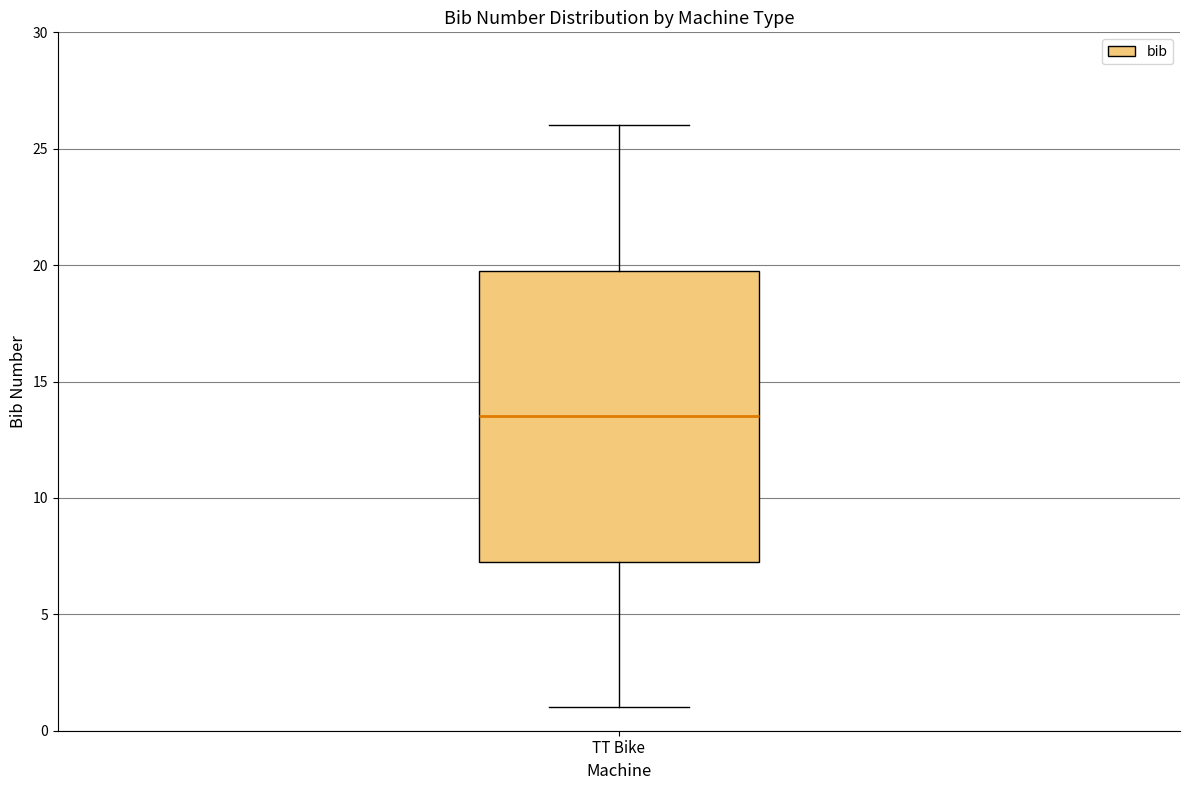

Transcribe this box plot: give where the median line is, the range the box spans, and where the two whiskers end, as read against the y-axis. The values are not printed on the chart, so give them approximately, as read against the axis.

median 13.5, box 7.5 to 20.0, whiskers 1.0 to 26.0